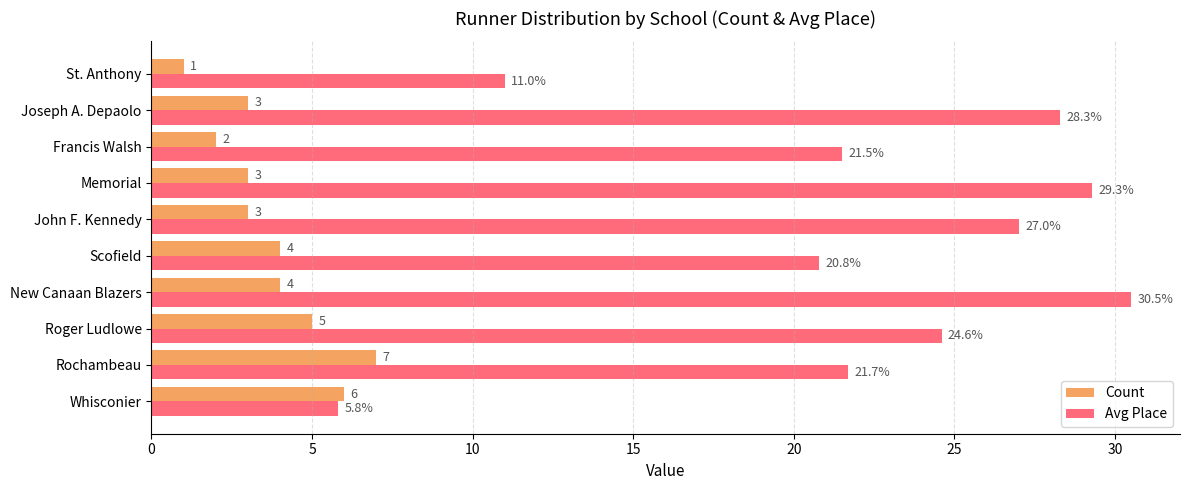

What is the average value of the Count series?

3.8